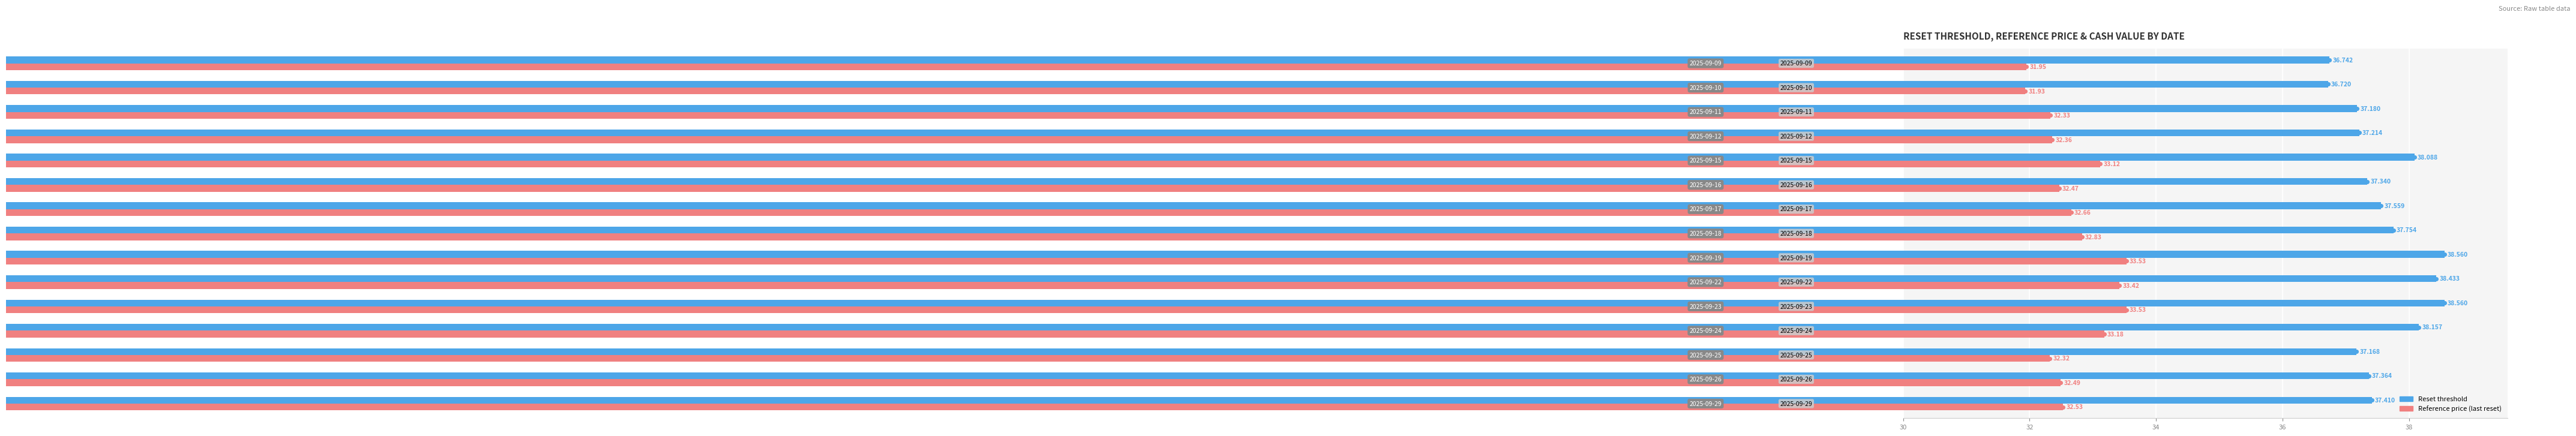

Which series has the largest total across all categories?

Reset threshold